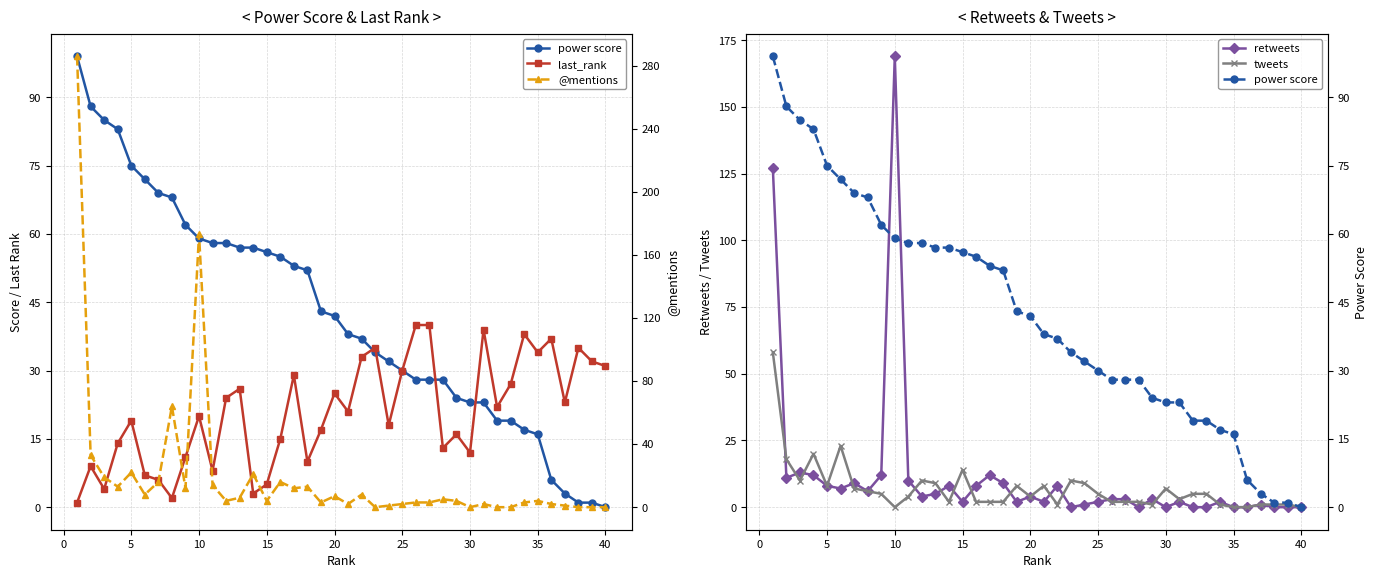

What is the value of the retweets point at the 36th from the left?

12